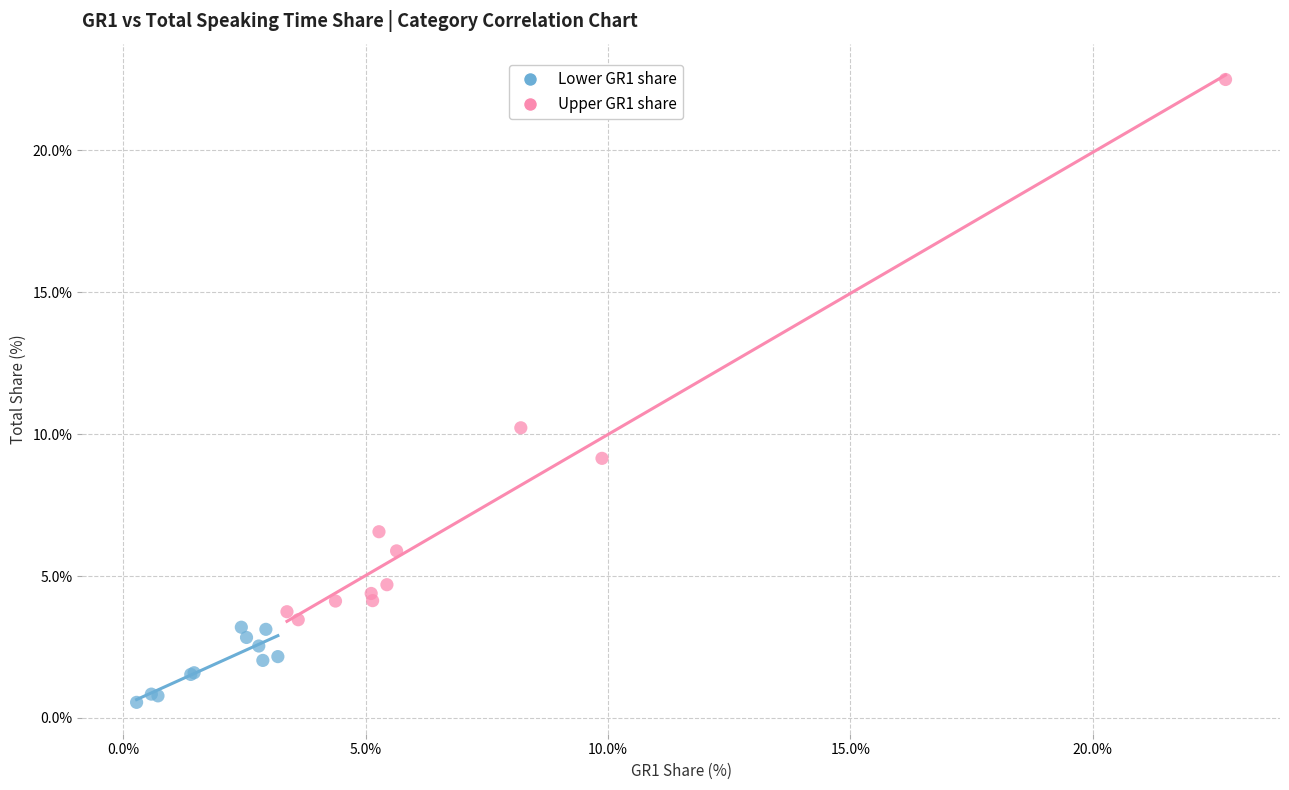

What are all the series names shown in the legend?

Lower GR1 share, Upper GR1 share